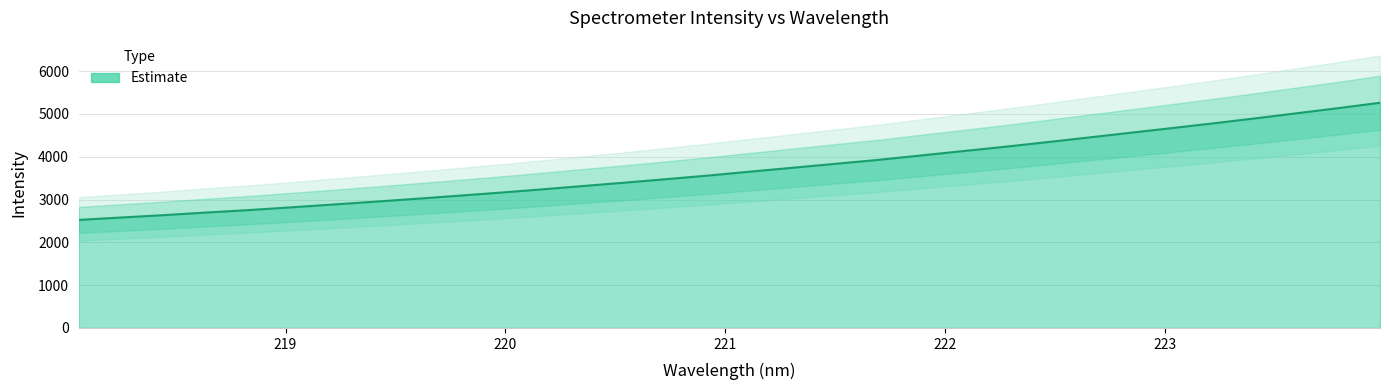

What is the label of the 30th point from the left?

223.5987